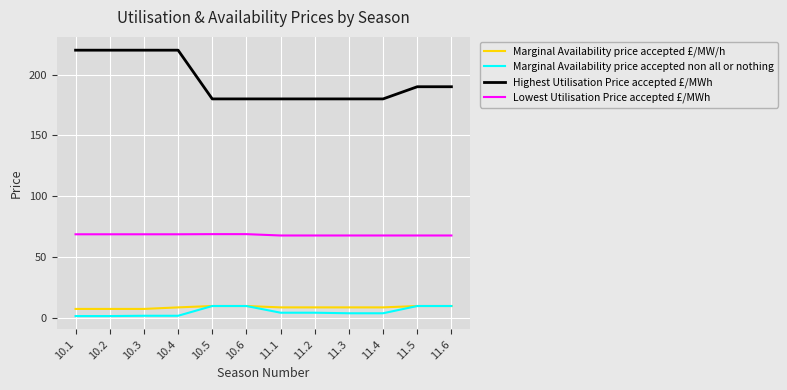

Which series has the widest spread of values?

Highest Utilisation Price accepted £/MWh